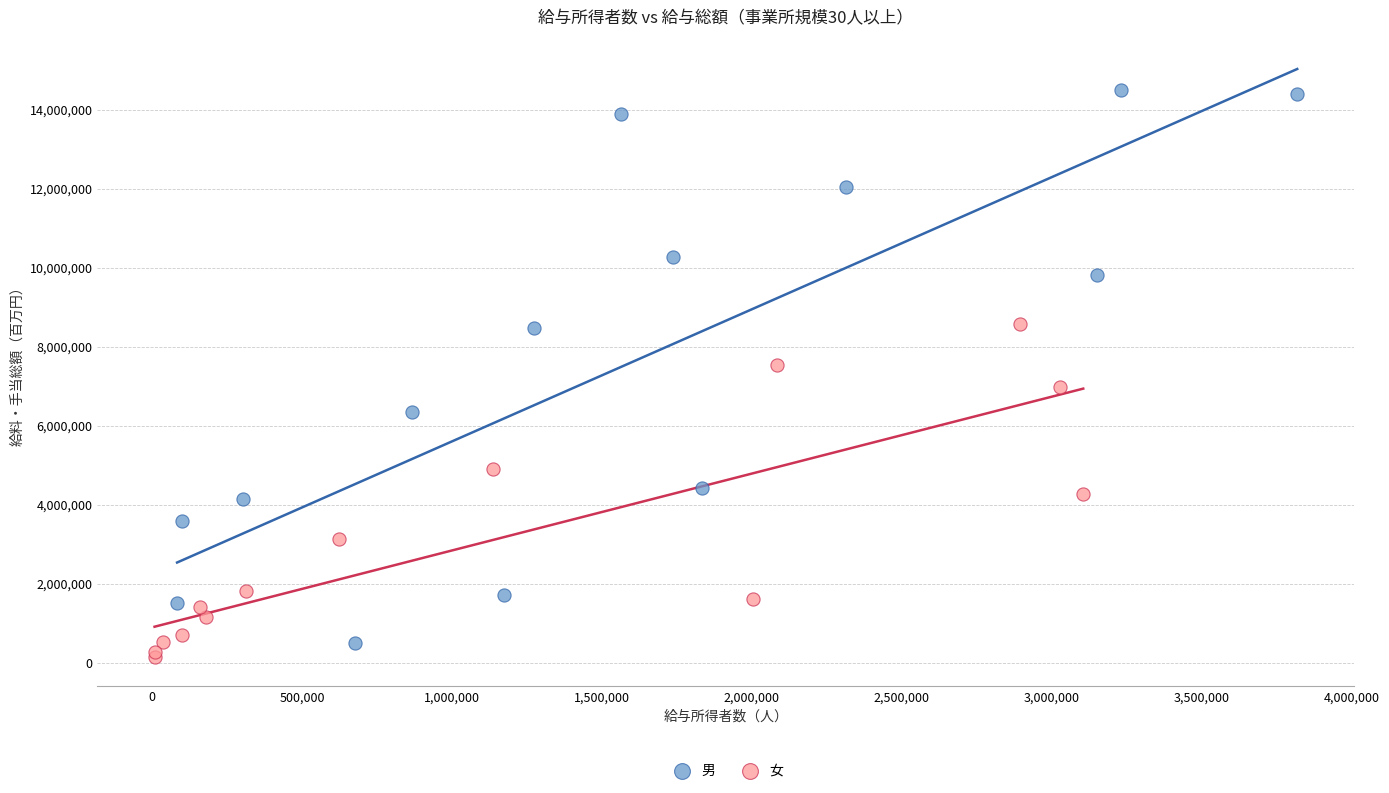

Which series contains the highest Y value?

男